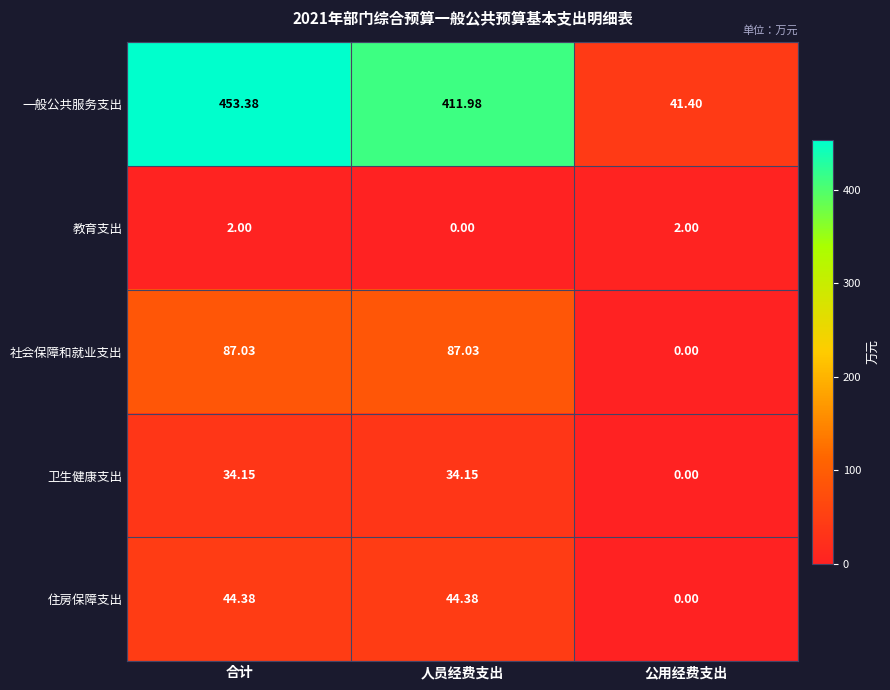

Where does the 社会保障和就业支出 series first go above 87?

合计